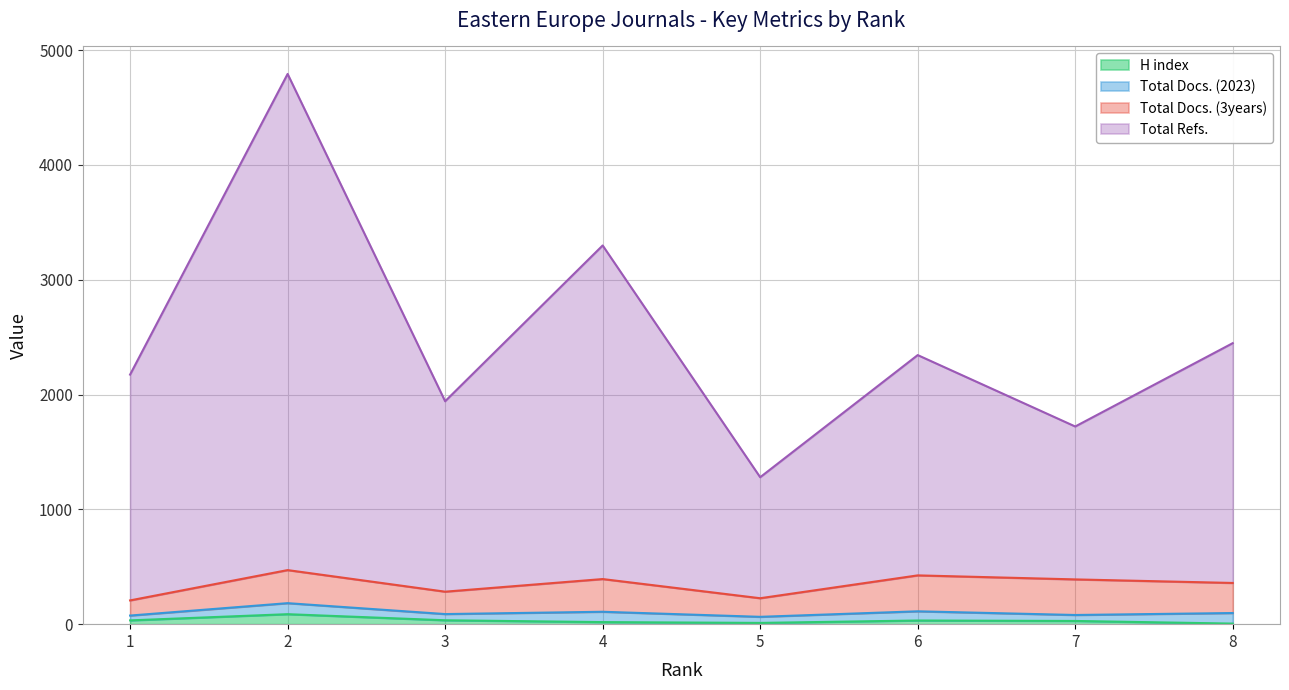

In H index, how many points are lower than both neighbors (excluding endpoints)?

1